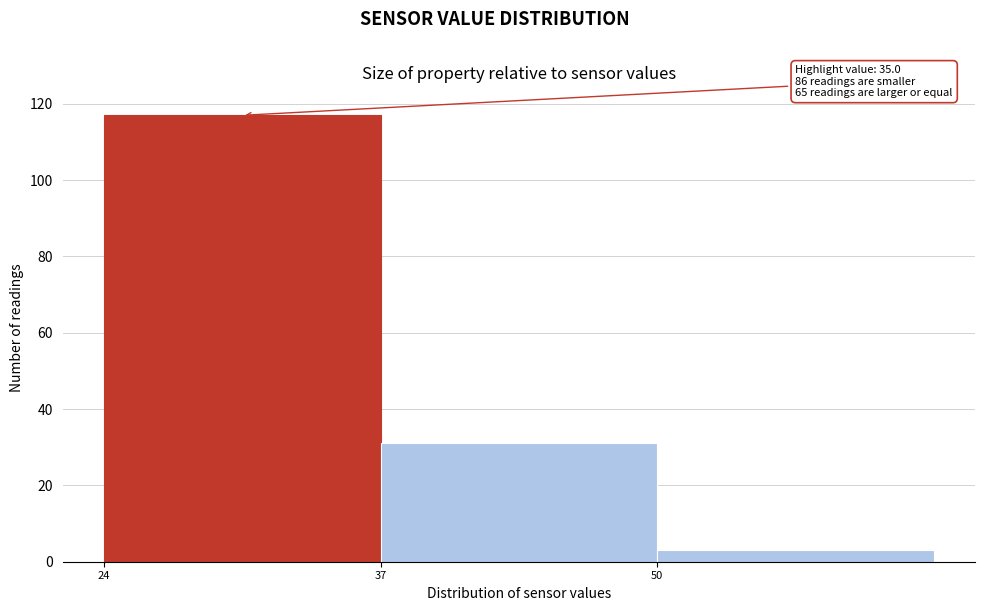

Which range on the x-axis has the tallest bar?

24 to 37